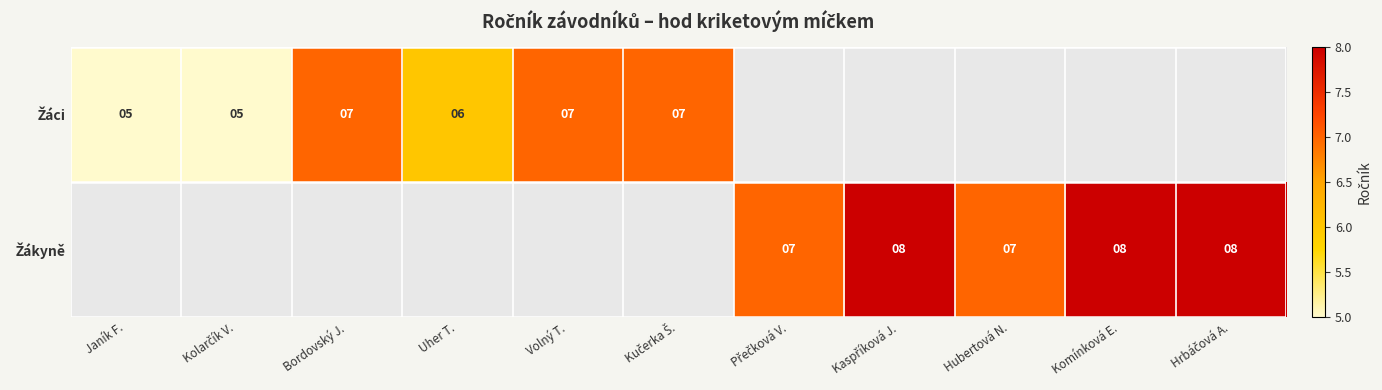

Which series has the largest range (max minus min)?

Žáci